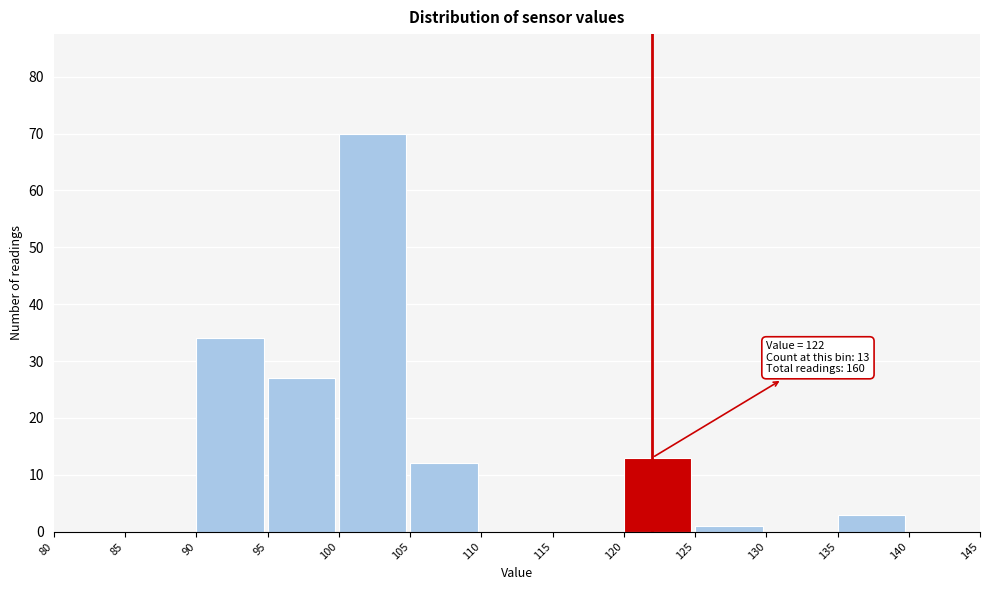

Over which range of the x-axis is the bar tallest?

100 to 105